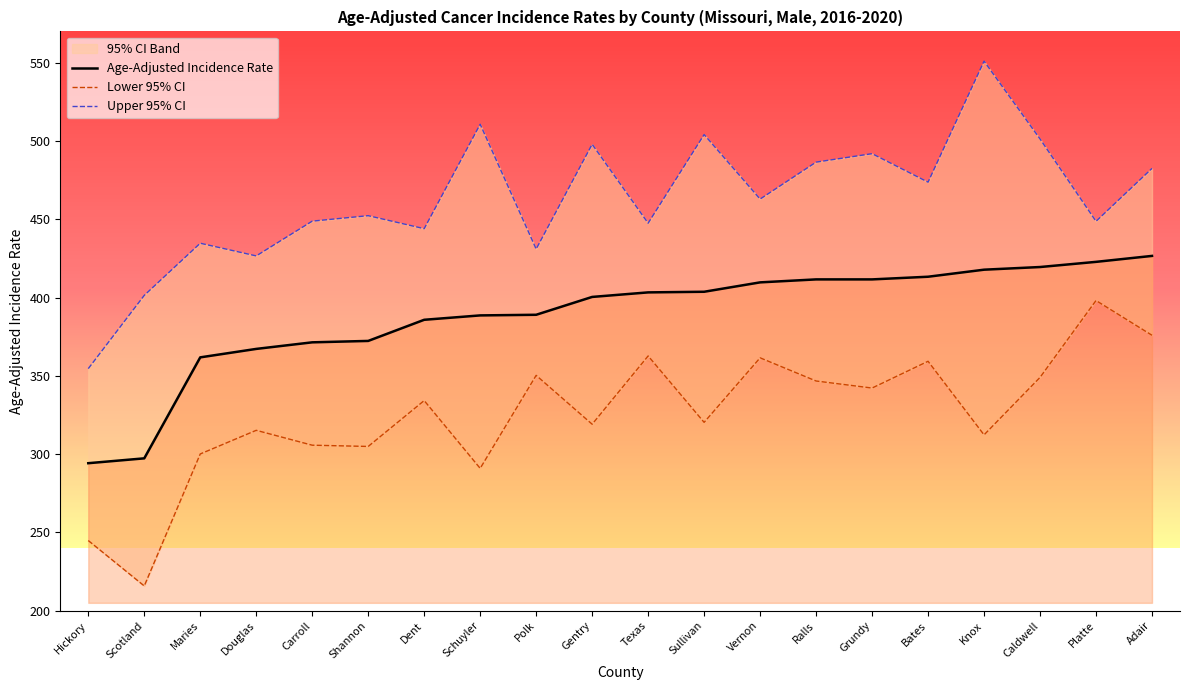

Is it true that Age-Adjusted Incidence Rate equals 523.8 at Polk?

False